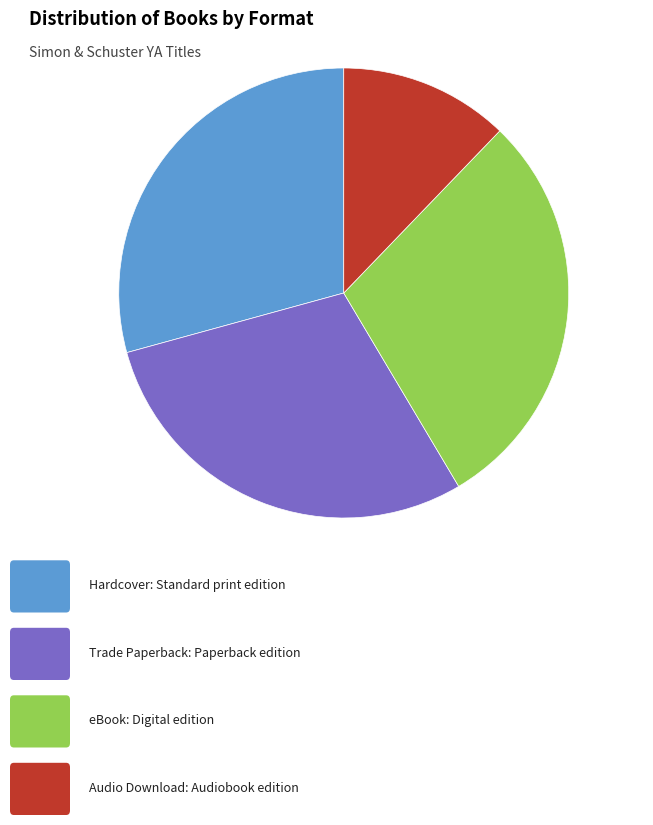

Is there any slice that represents more than half of the pie?

No